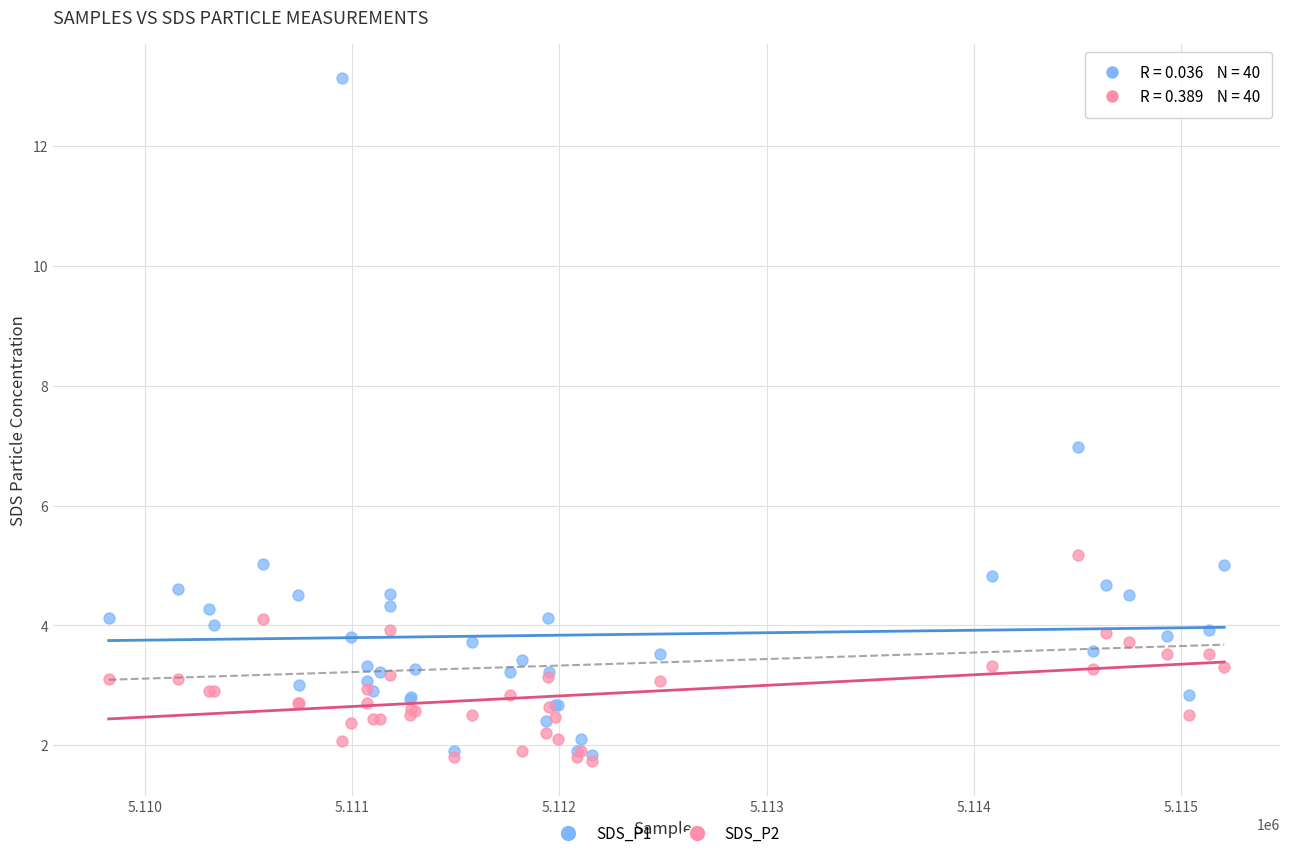

Which series has the widest spread of Y values?

SDS_P1